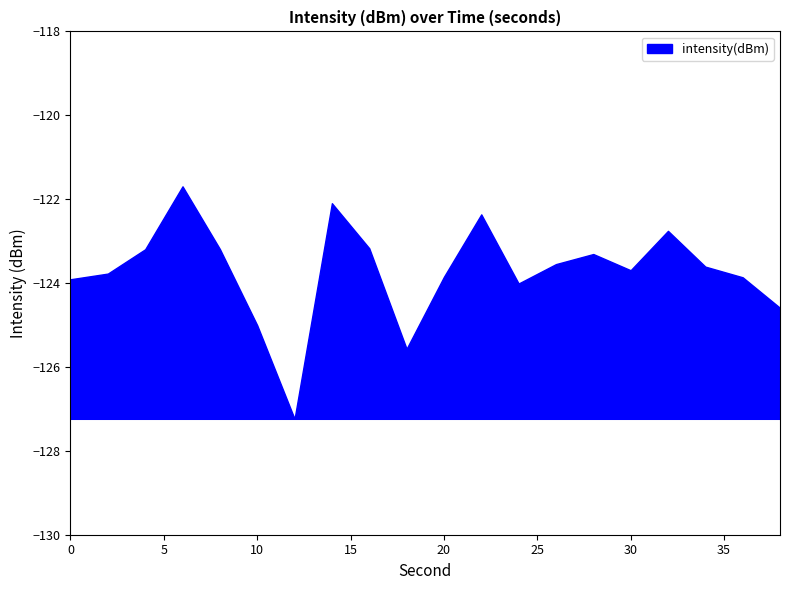

What is the maximum value shown in the chart?

-121.7